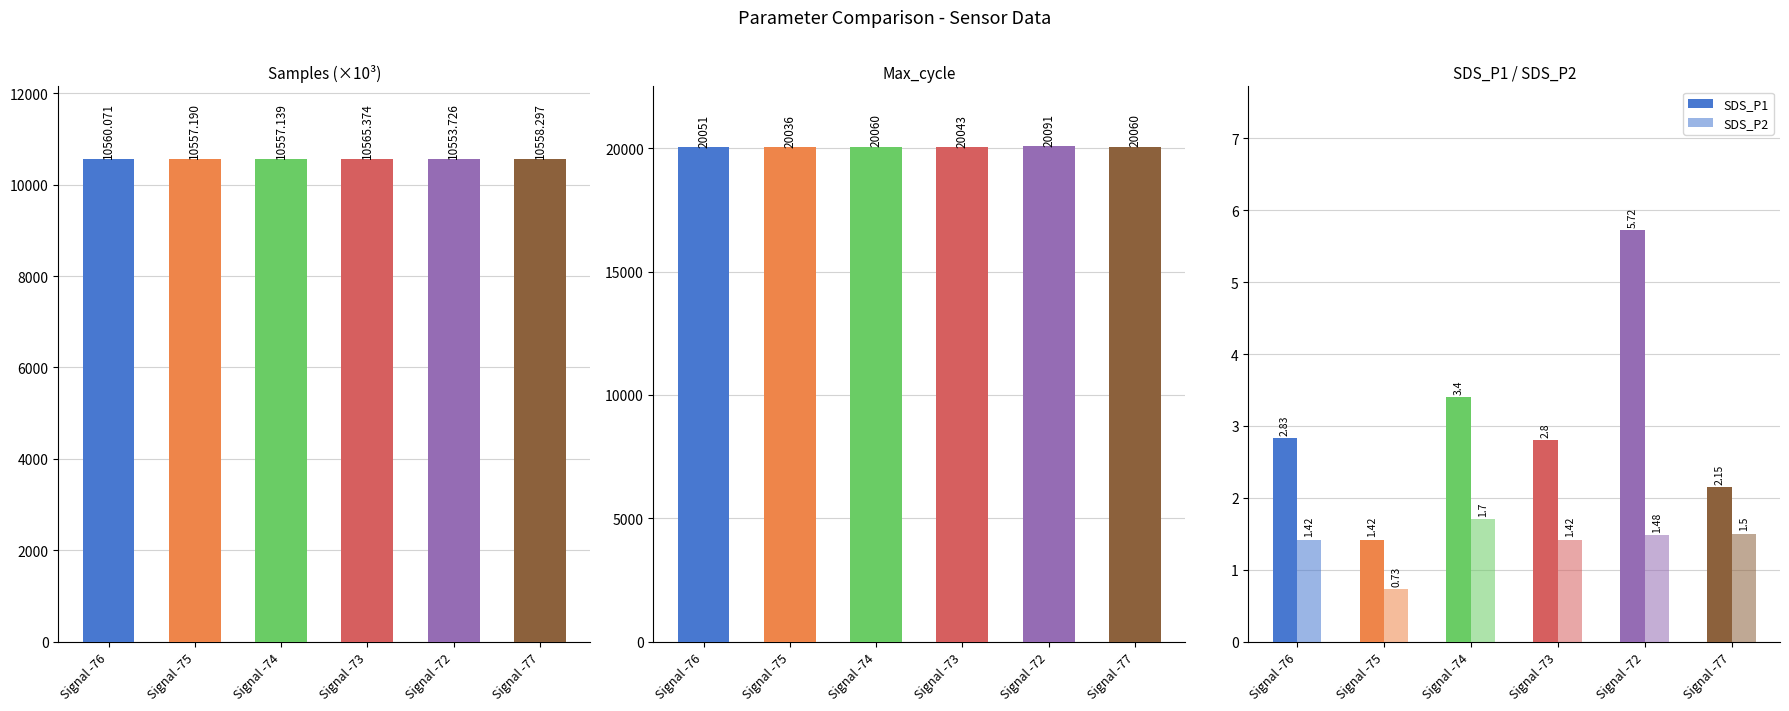

What is the label of the 3rd bar from the right?

Signal -73